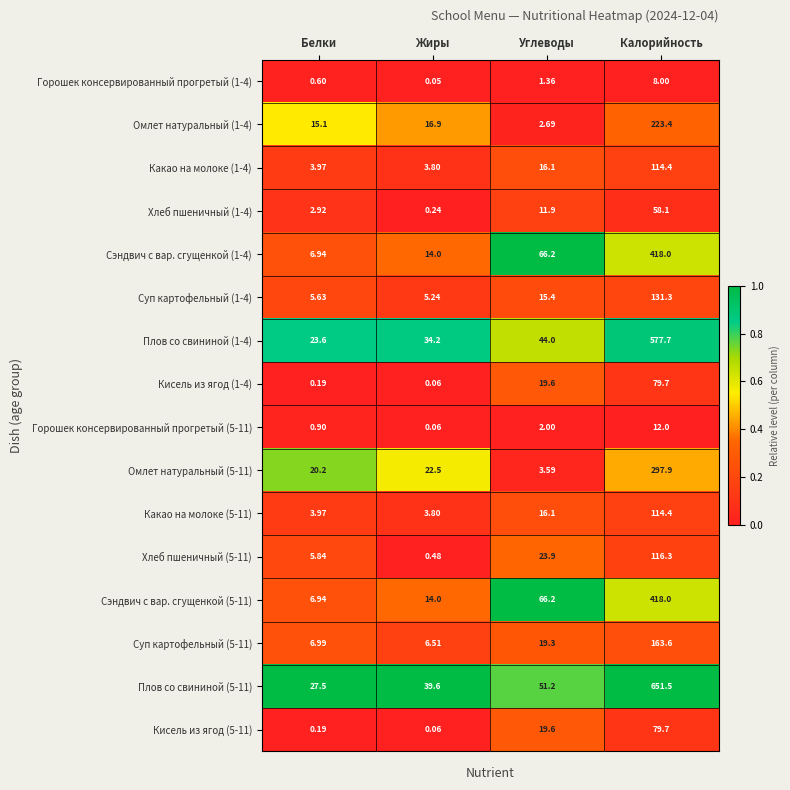

List the labels in order of Какао на молоке (5-11) value, smallest first.

Жиры, Белки, Углеводы, Калорийность